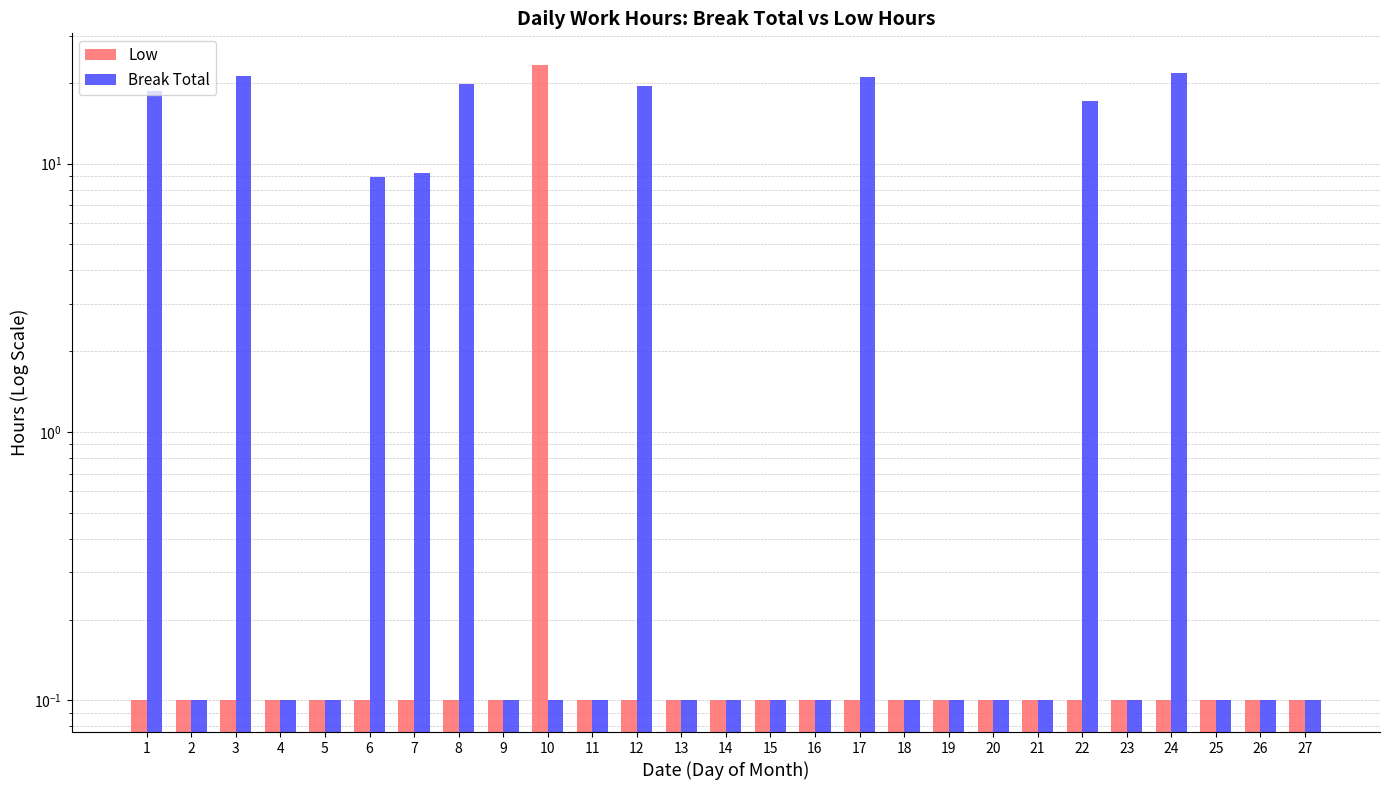

True or false: Break Total has a value of 0.1 at 11.

True